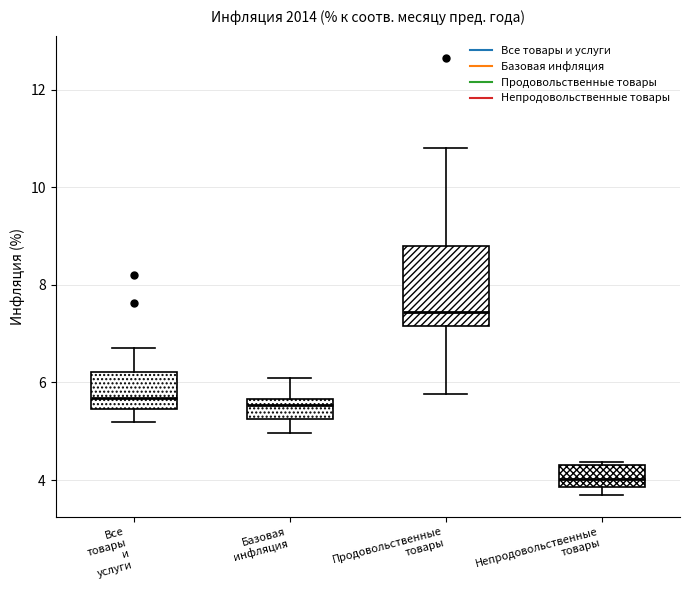

Which box's median line is the lowest?

Непродовольственные товары